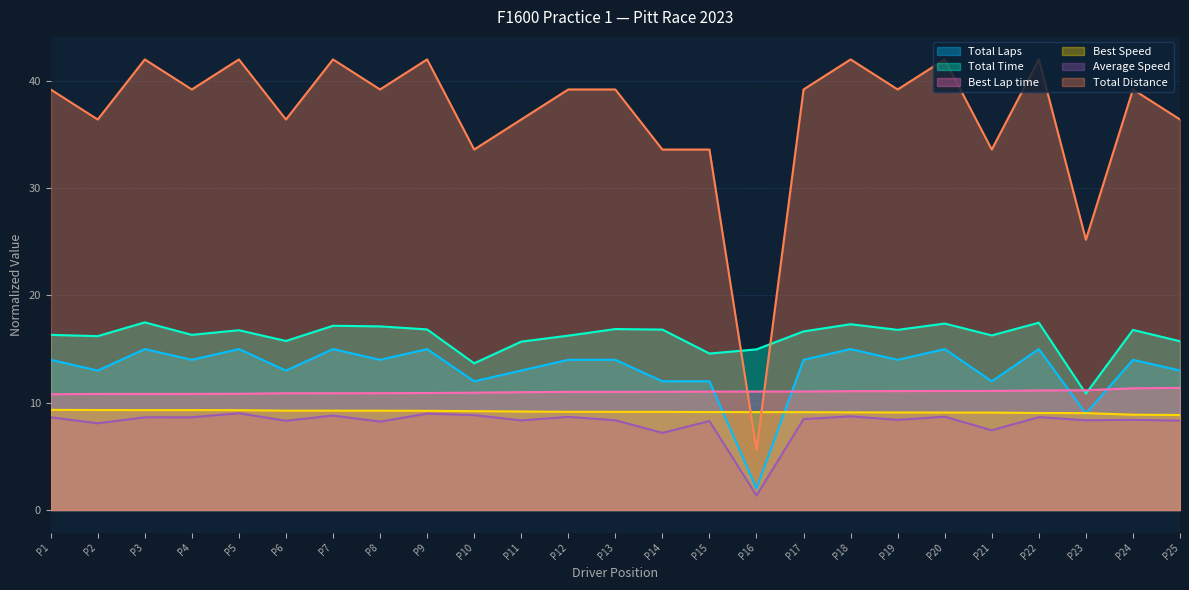

What is the difference between the maximum and second lowest values in the Total Laps series?

6.0